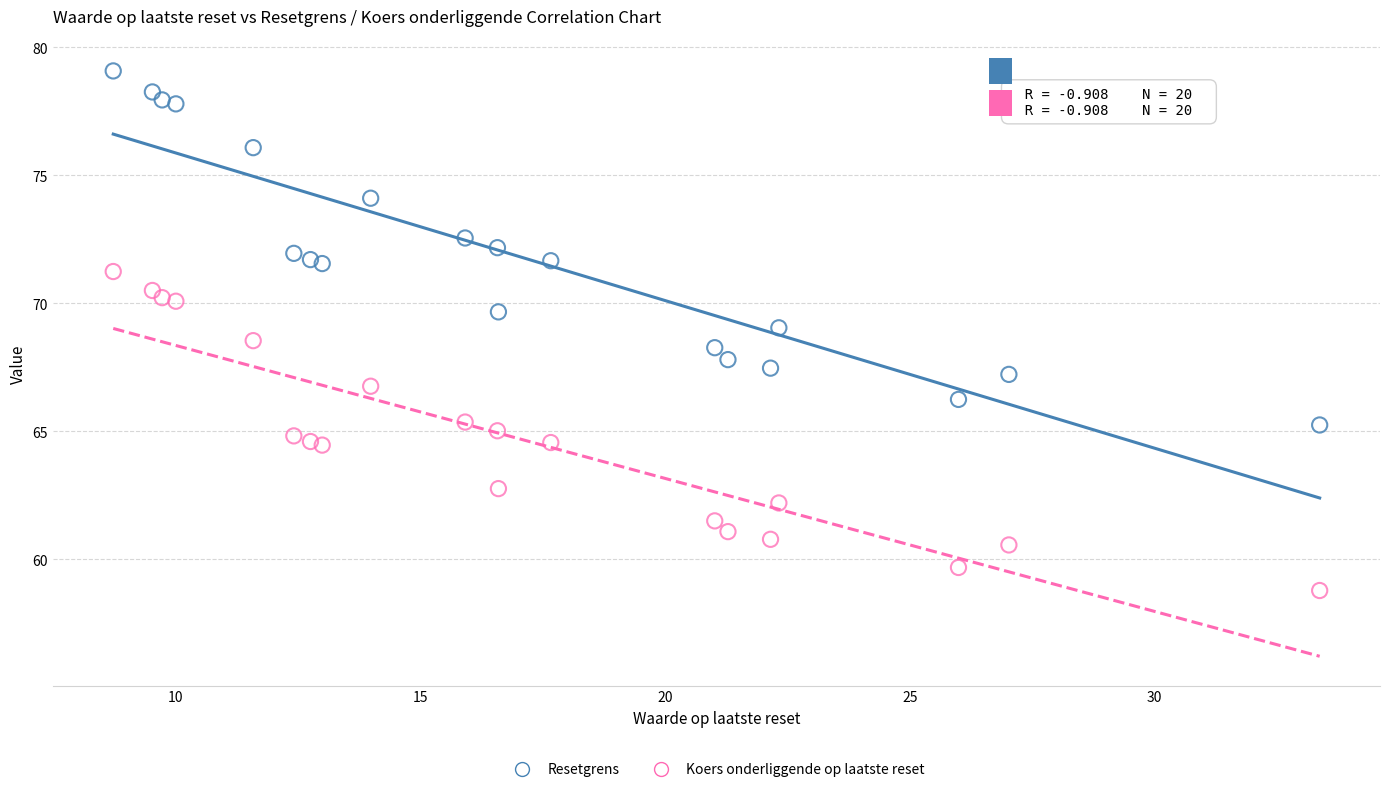

Which series contains the lowest Y value?

Koers onderliggende op laatste reset